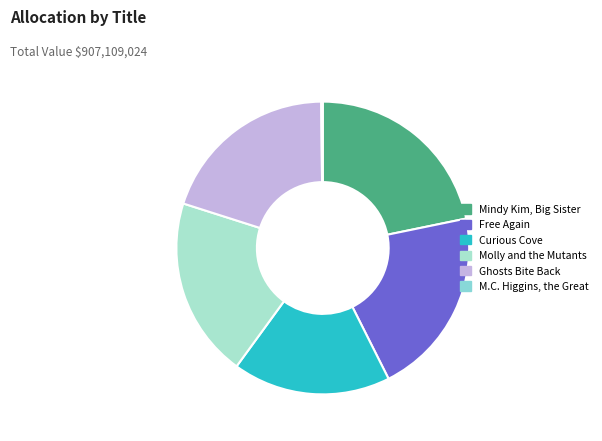

Is there a majority slice in this chart?

No